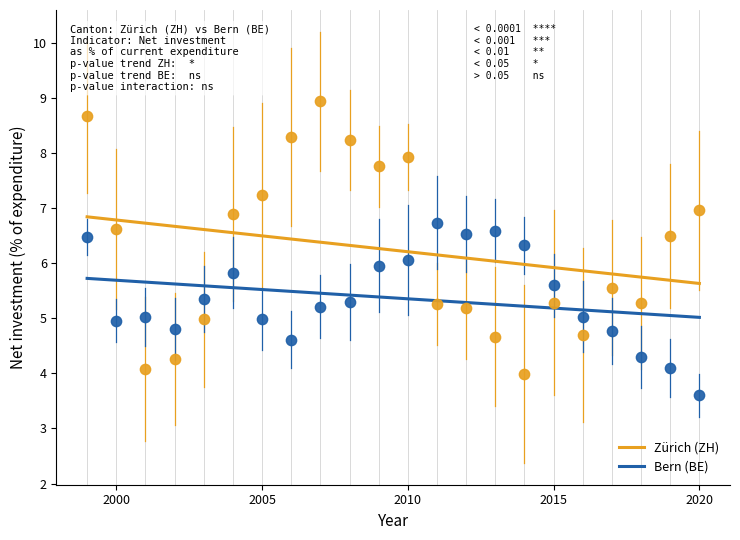

Which series has the widest spread of Y values?

Zürich (ZH)